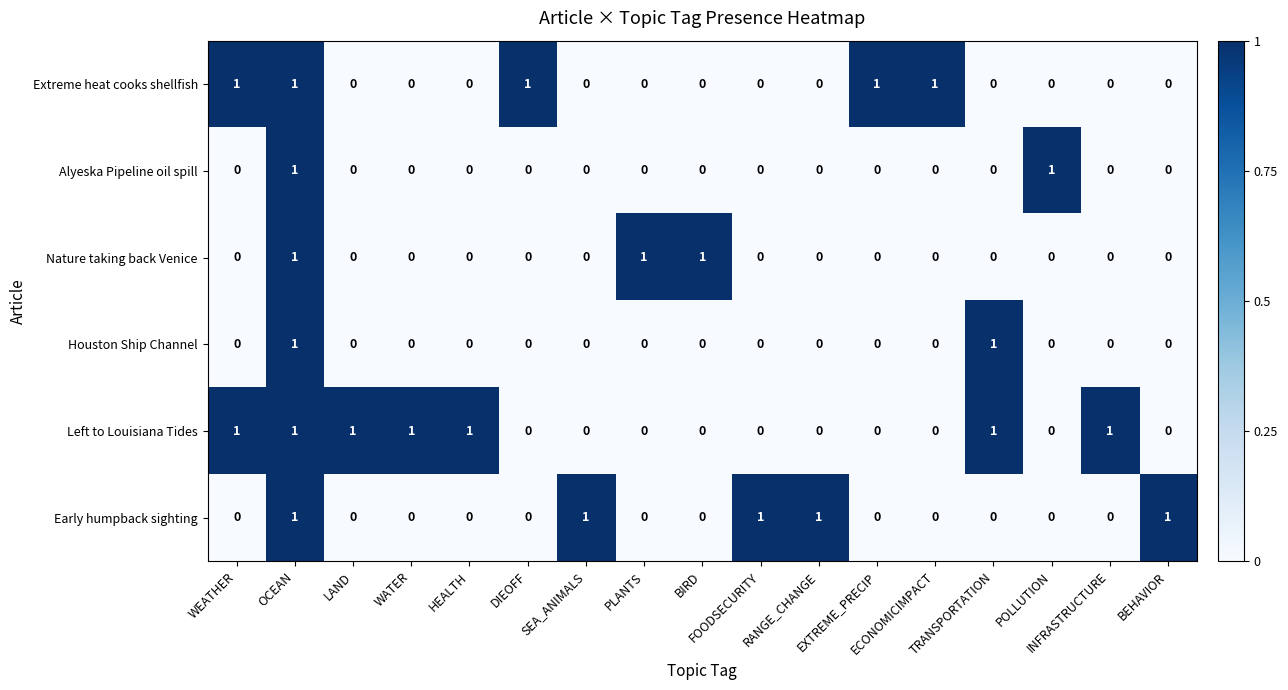

At which category is the sum across all series the highest?

OCEAN